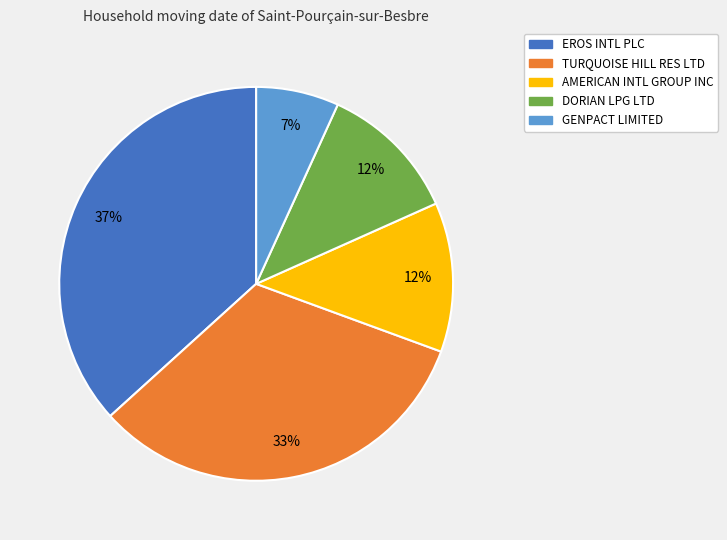

Between DORIAN LPG LTD and GENPACT LIMITED, which is larger?

DORIAN LPG LTD